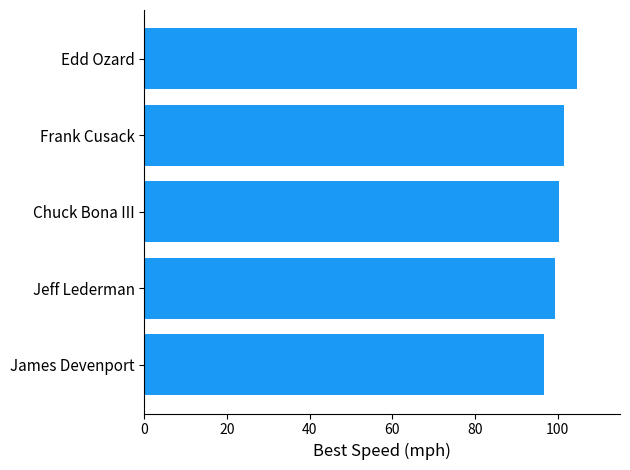

Between Edd Ozard and James Devenport, which is larger?

Edd Ozard